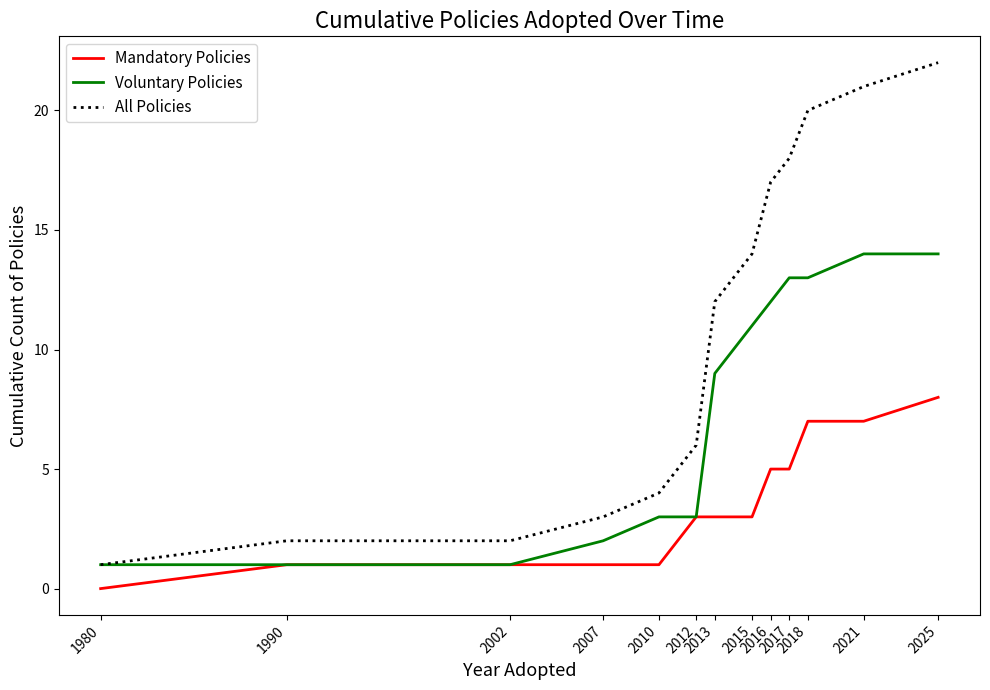

Which series has the widest spread of values?

All Policies